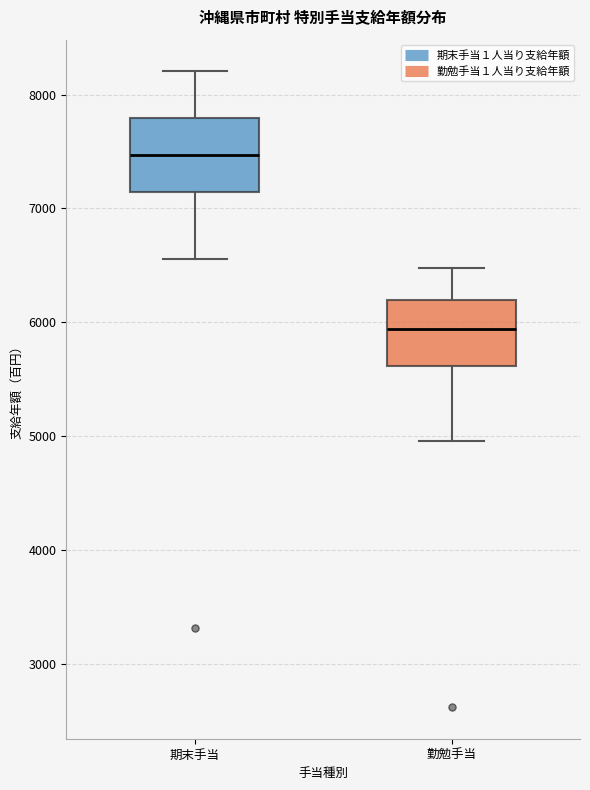

Which box has the lowest median line?

勤勉手当